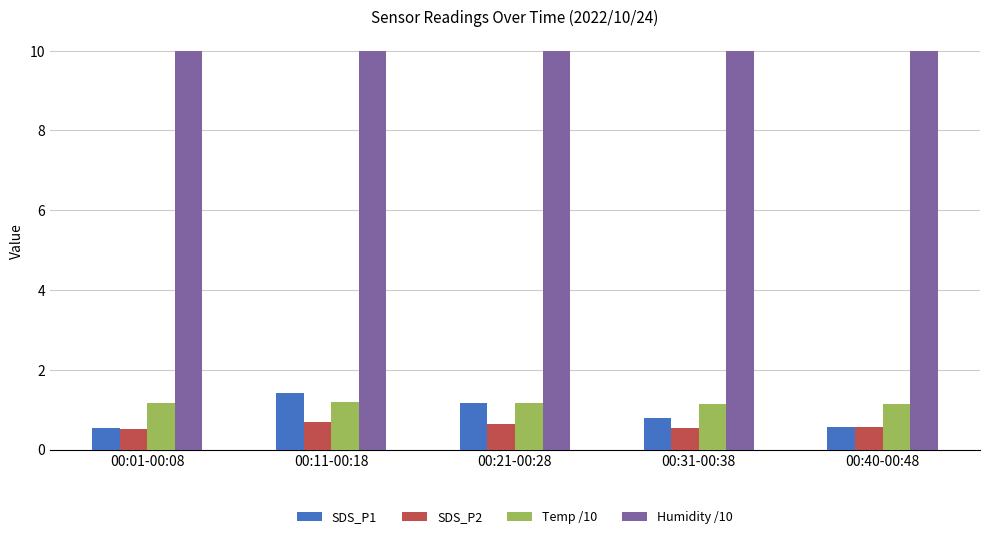

What is the minimum value for SDS_P1?

0.5